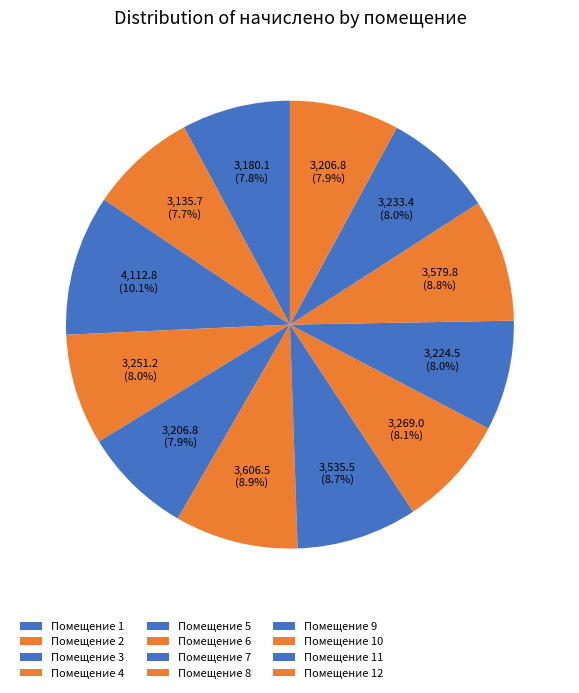

To the nearest percent, what is the average slice percentage?

8%